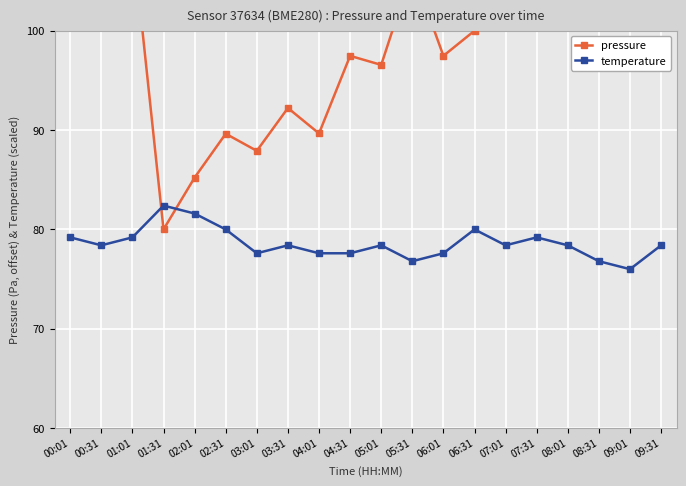

What is the minimum value for temperature?

76.0